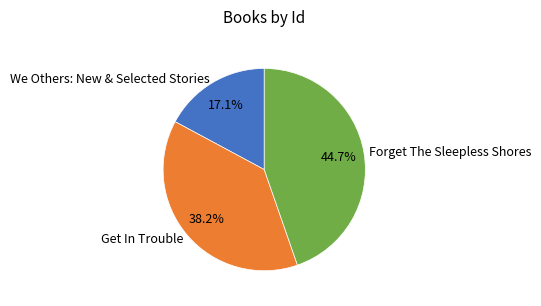

To the nearest percent, what percentage of the pie is Get In Trouble?

38%